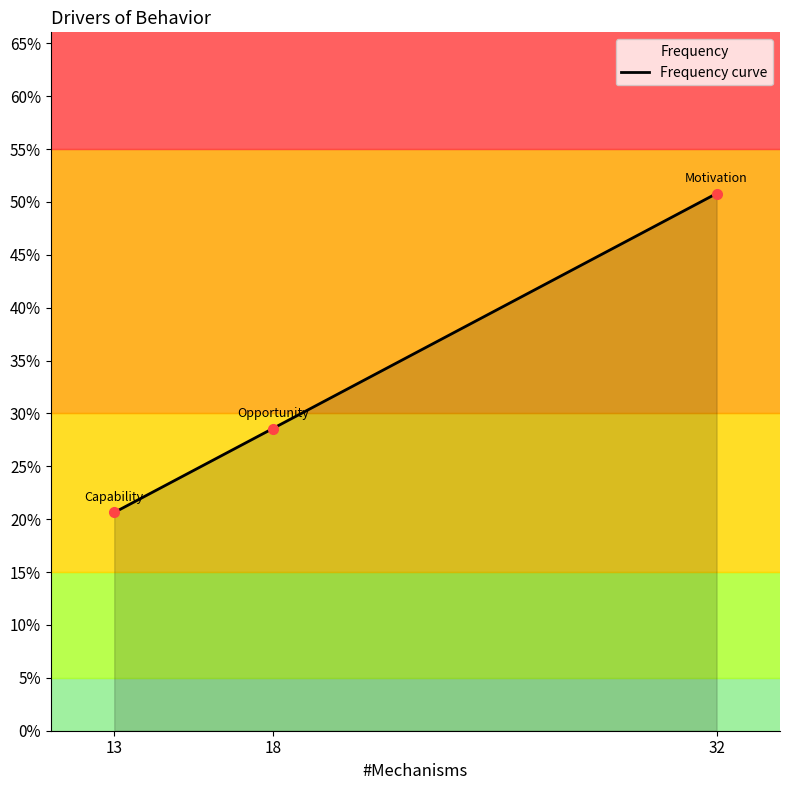

Rank the categories by value from lowest to highest.

13, 18, 32